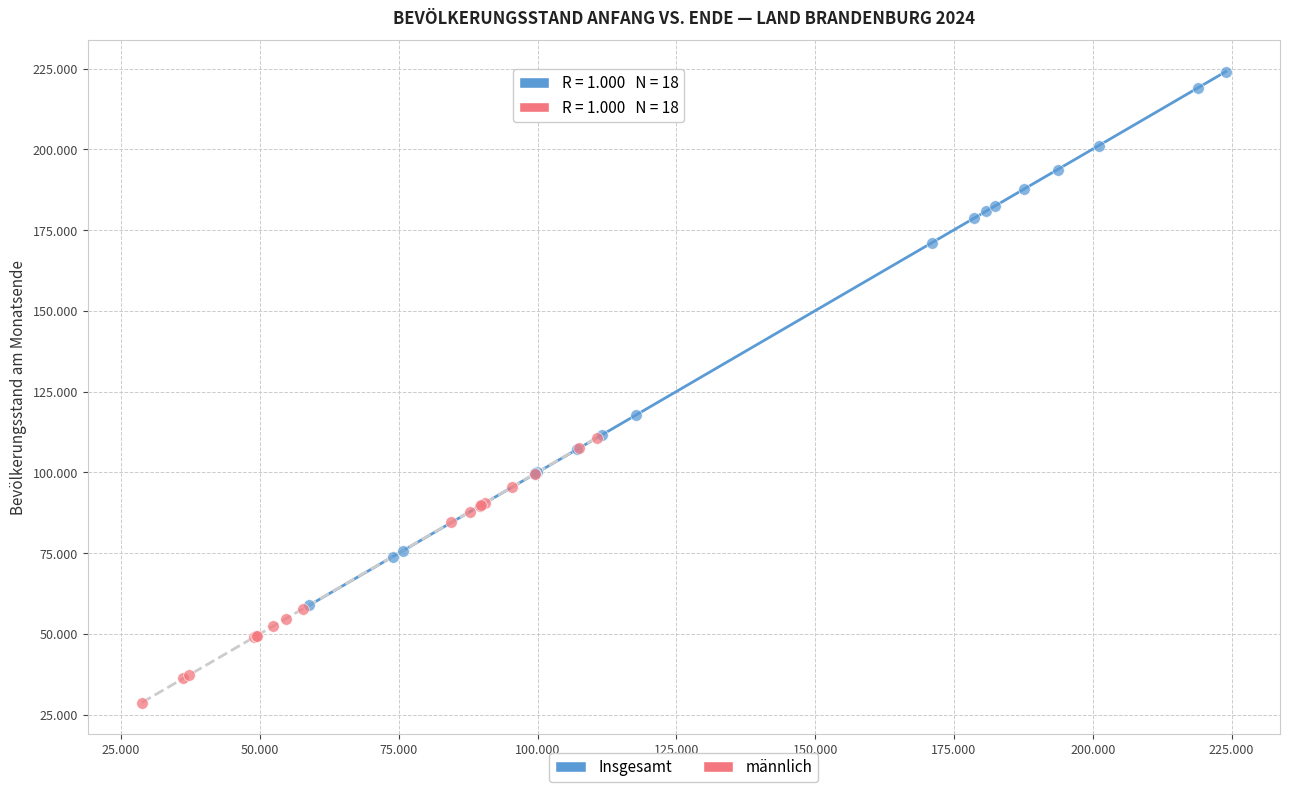

Which series has the largest Y range (max minus min)?

Insgesamt